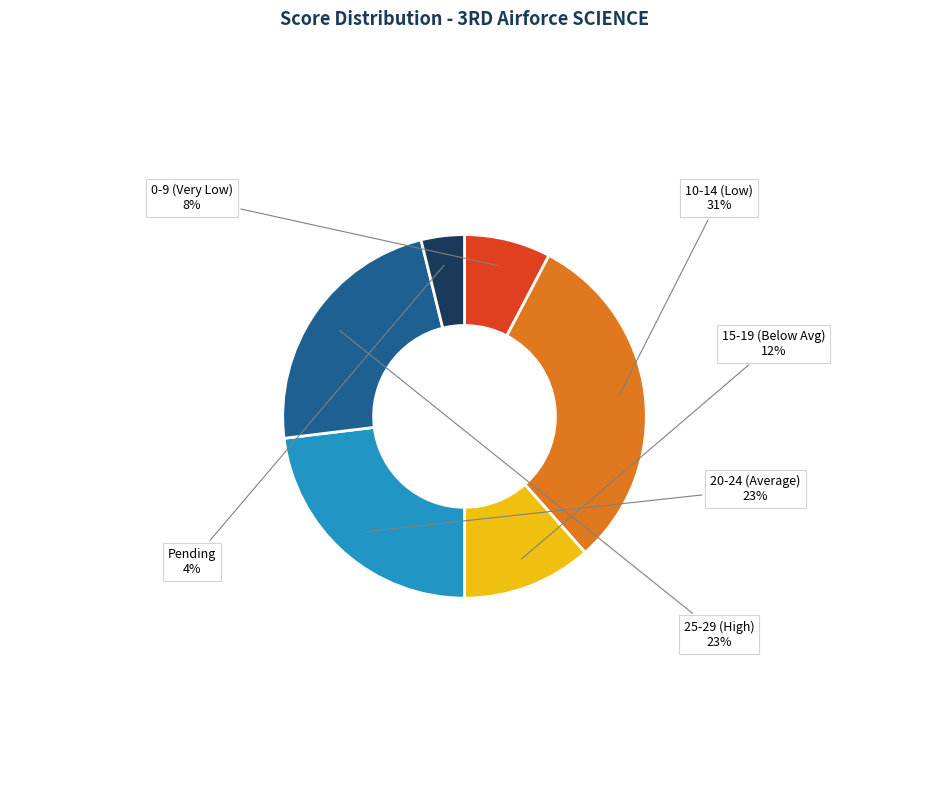

Is there a majority slice in this chart?

No